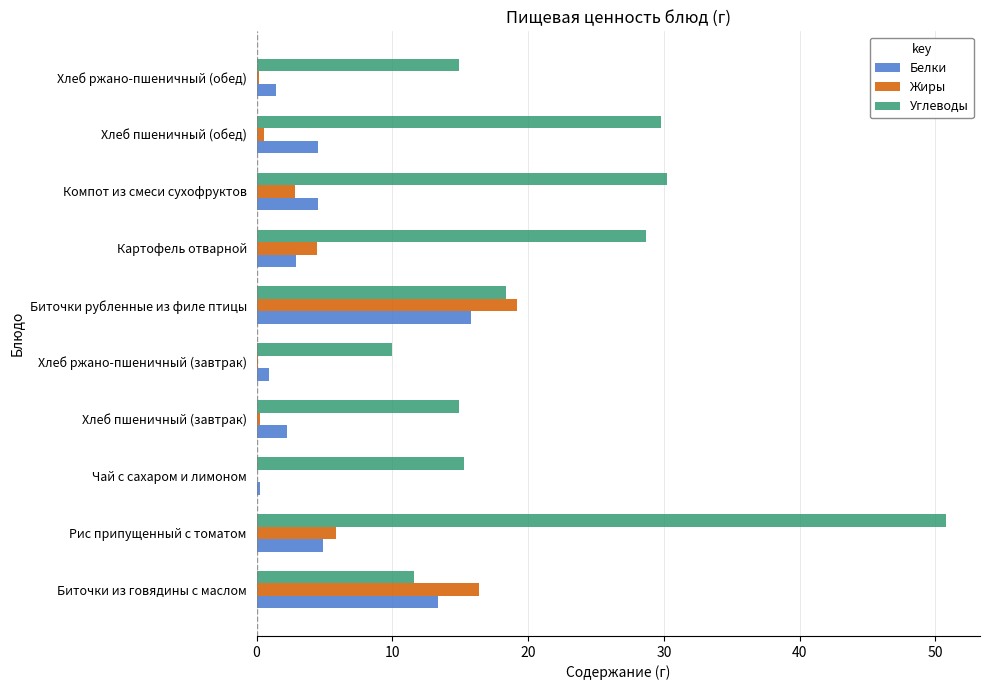

What are all the series names shown in the legend?

Белки, Жиры, Углеводы